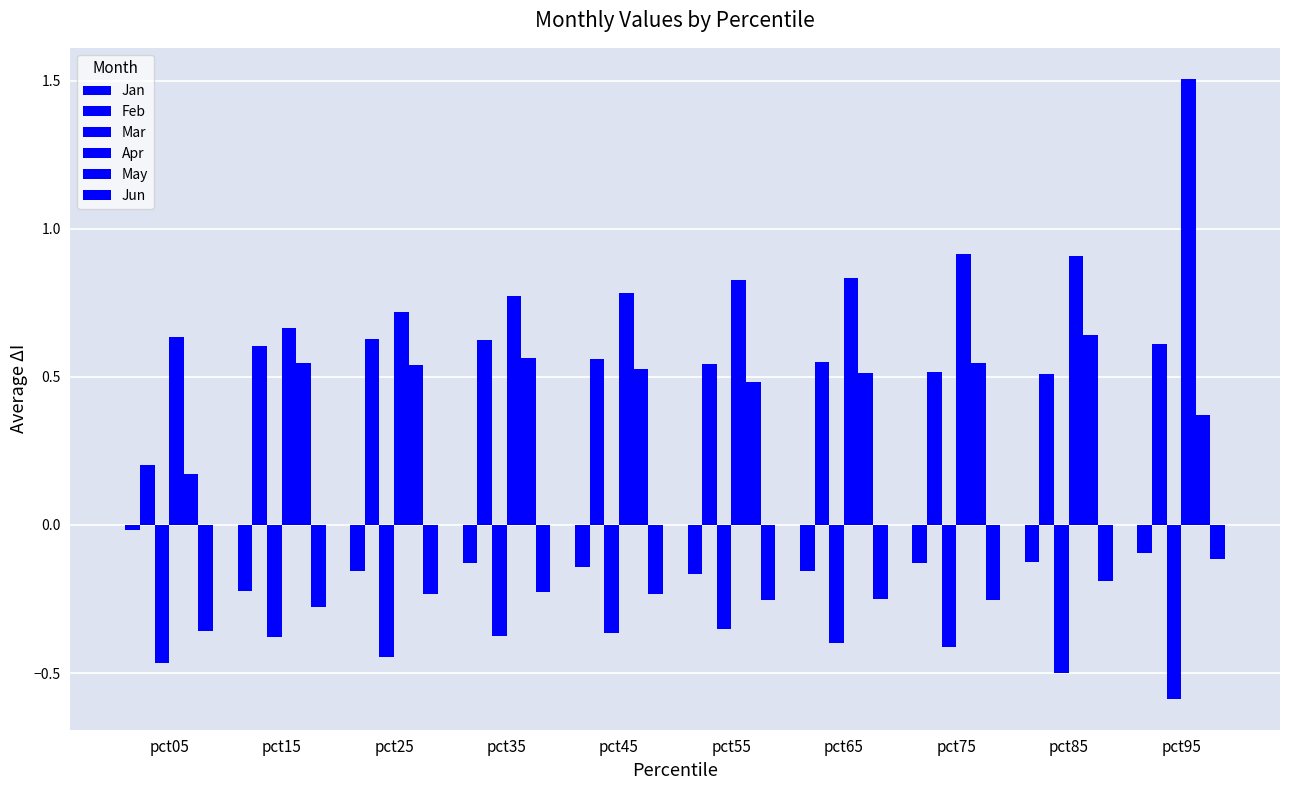

The Jan series shows -0.1 at pct25. True or false?

False